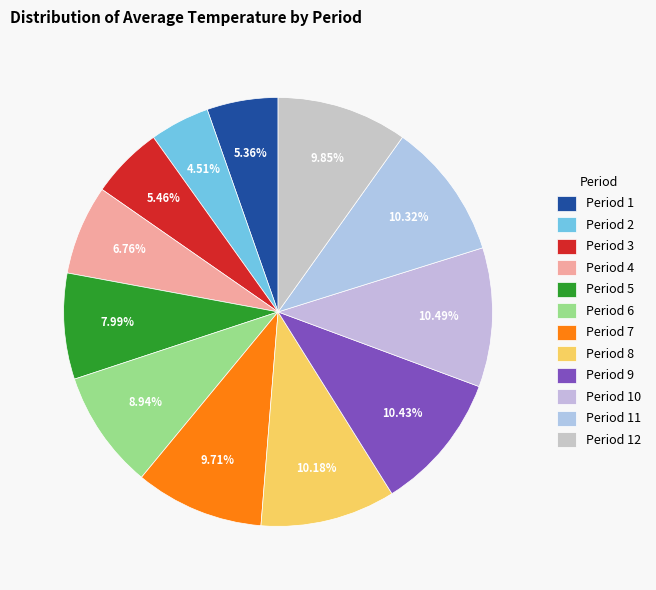

Do Period 2 and Period 12 together represent more than half of the pie?

No